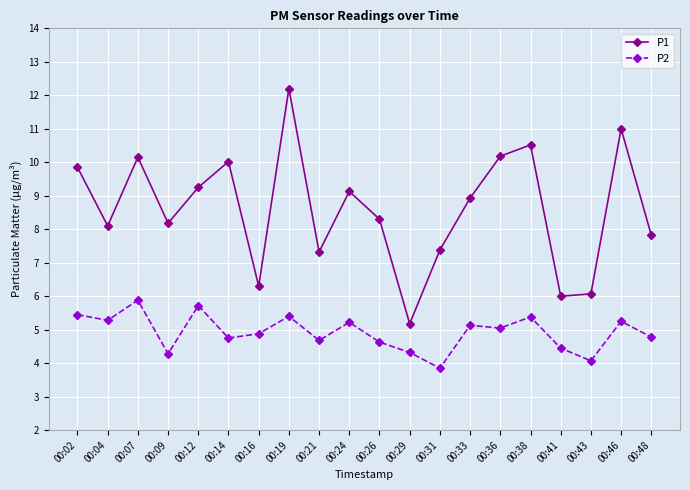

Which category has the lowest value across all series?

00:31